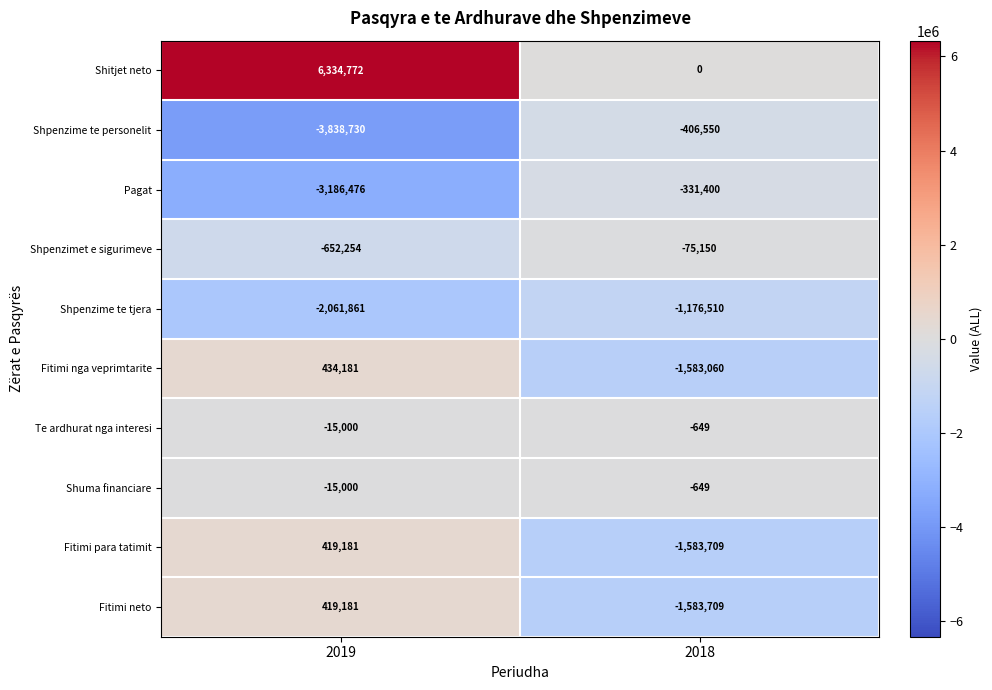

Reading left to right, extract all data points from this chart.

Shitjet neto: 6334772	0
Shpenzime te personelit: -3838730	-406550
Pagat: -3186476	-331400
Shpenzimet e sigurimeve: -652254	-75150
Shpenzime te tjera: -2061861	-1176510
Fitimi nga veprimtarite: 434181	-1583060
Te ardhurat nga interesi: -15000	-649
Shuma financiare: -15000	-649
Fitimi para tatimit: 419181	-1583709
Fitimi neto: 419181	-1583709